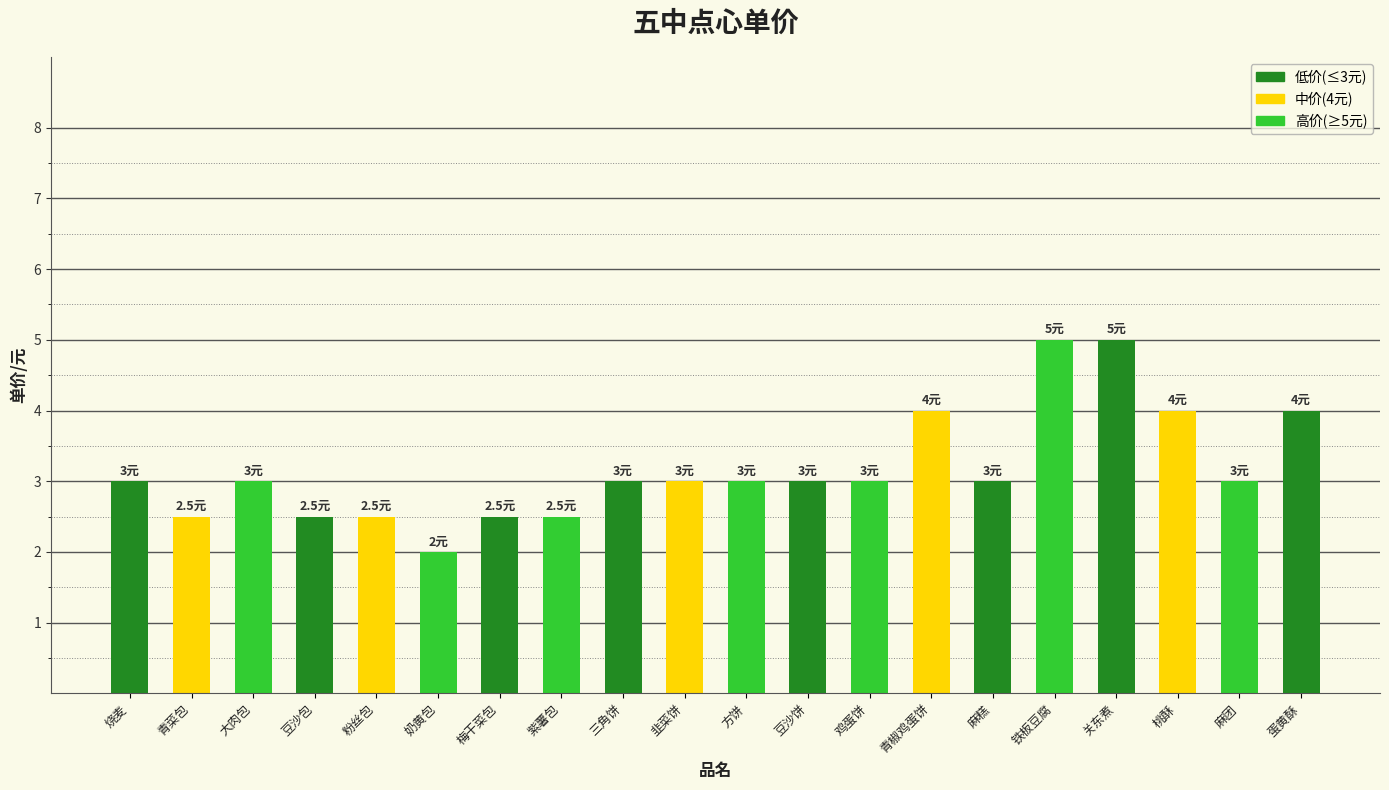

What is the smallest value displayed?

2.0